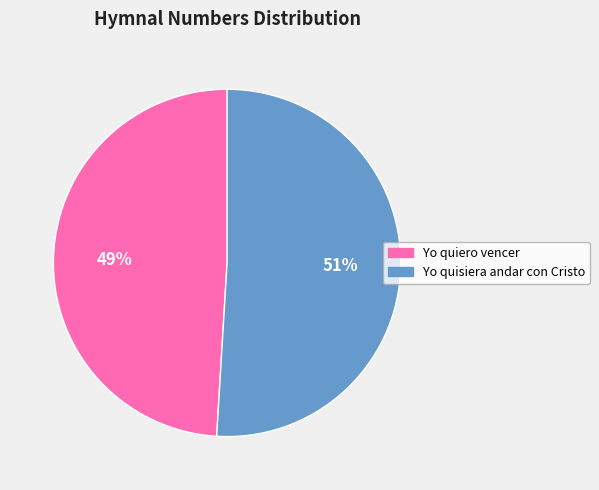

To the nearest percent, what percentage of the pie is Yo quiero vencer?

49%